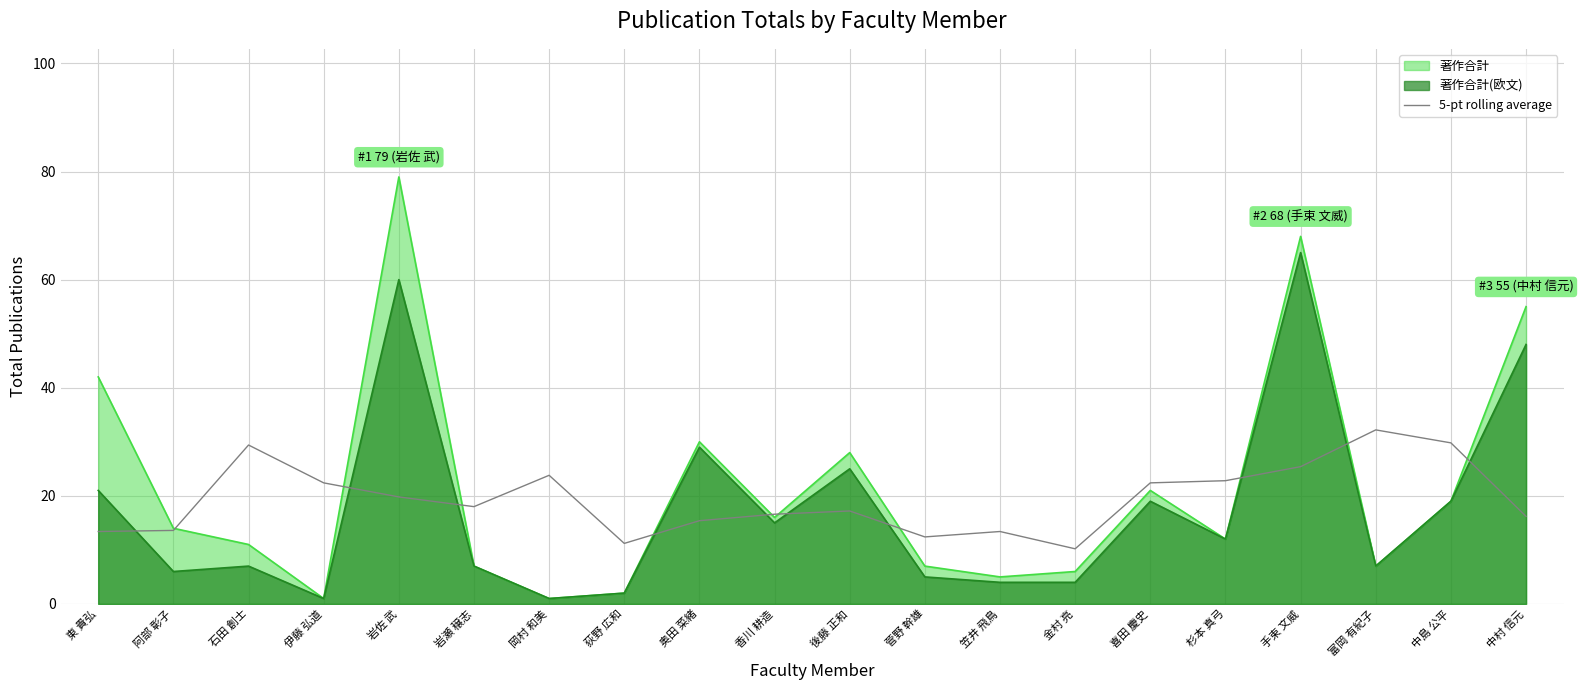

What is the label of the 15th point from the left?

喜田 慶史